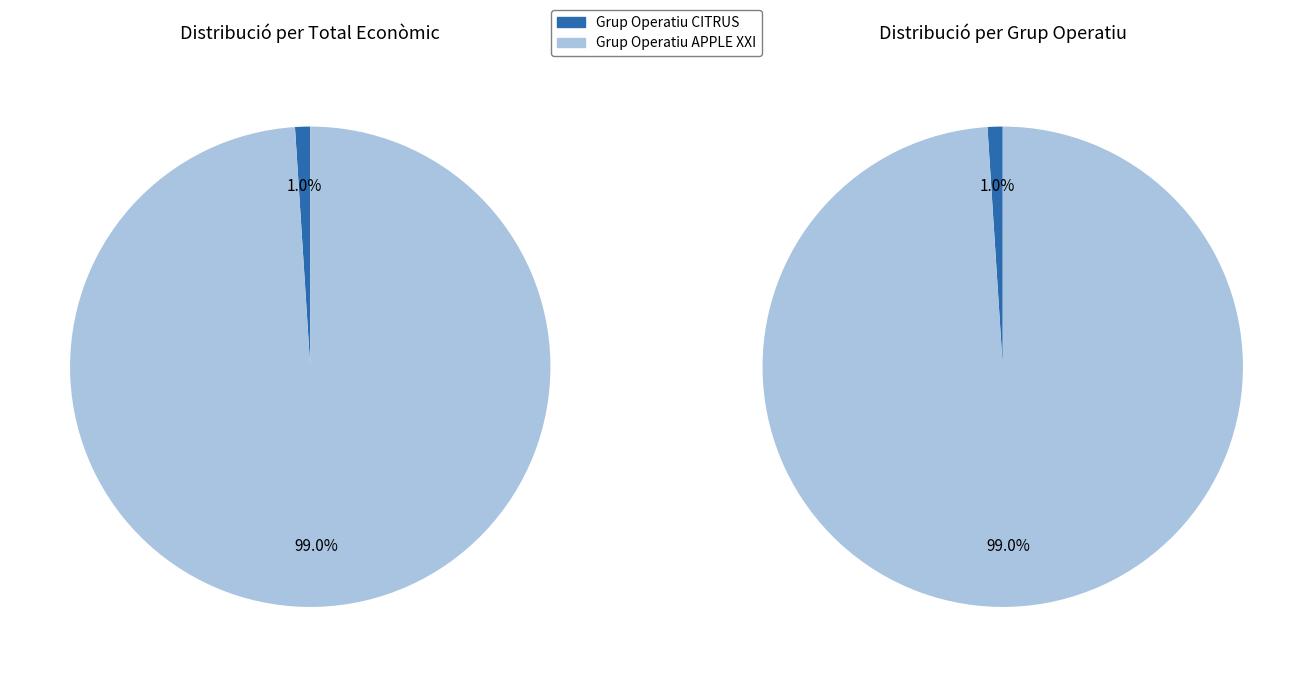

Does any single category account for the majority?

Yes